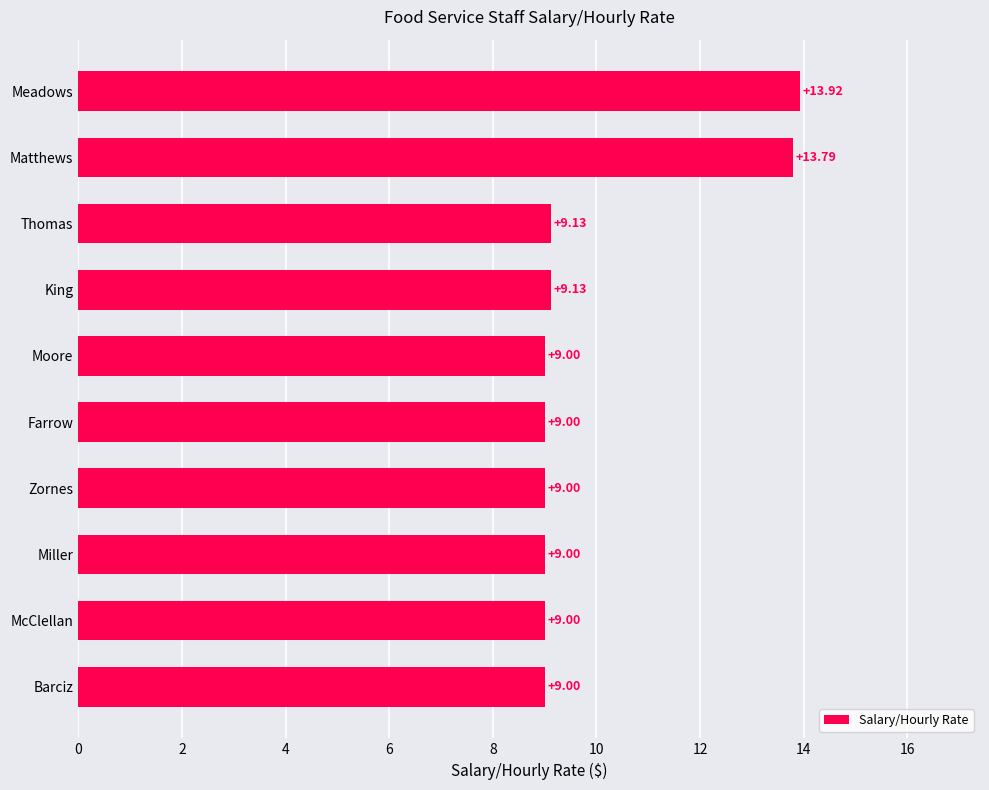

What is the change in value from Zornes to Meadows?

+4.9